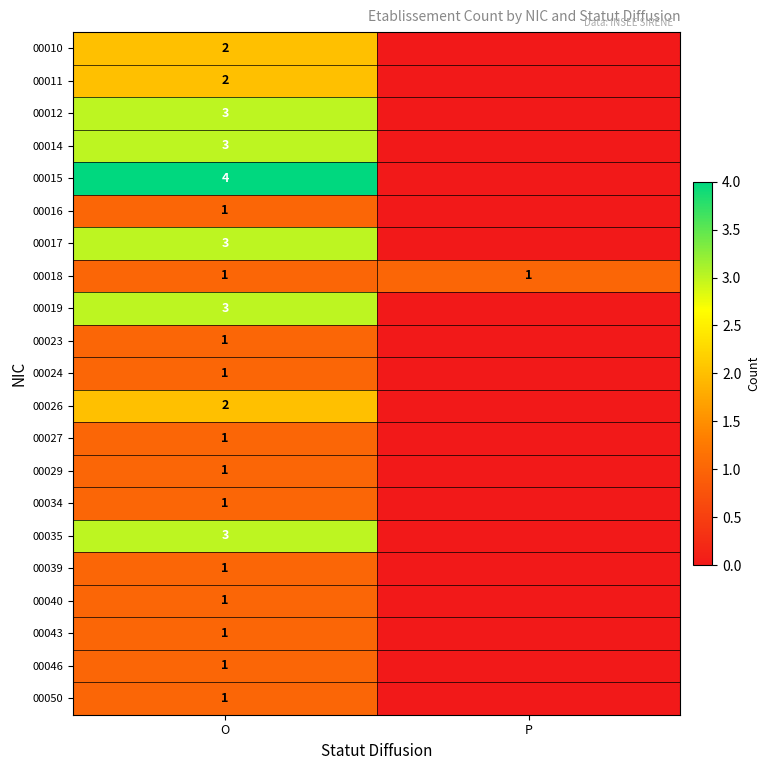

What is the total value across all series at O?

37